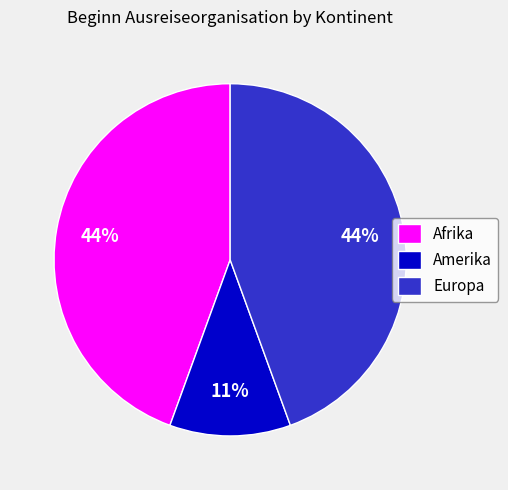

How many segments does this pie chart have?

3